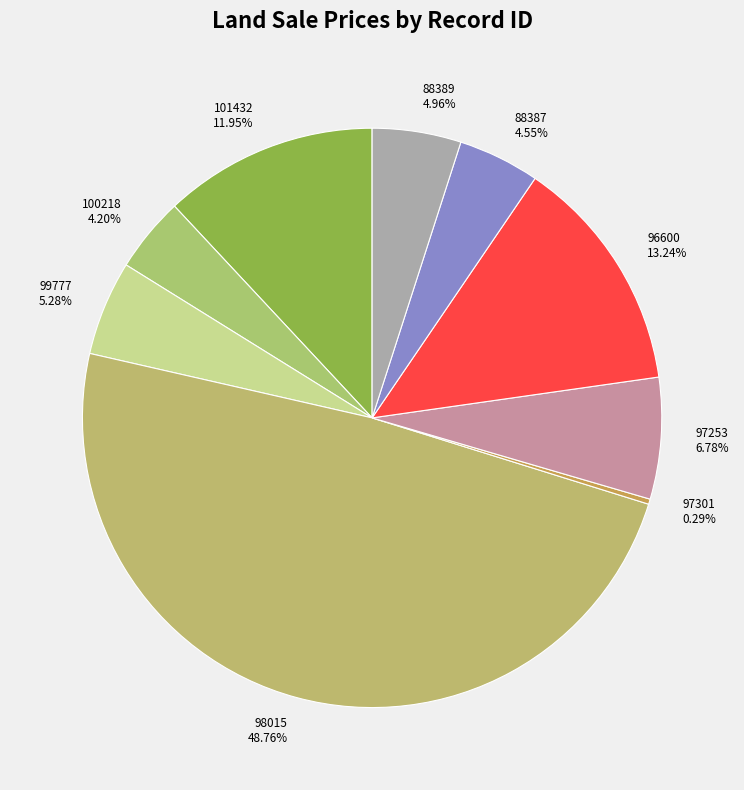

To the nearest percent, what is the combined percentage of 100218 and 99777?

9%